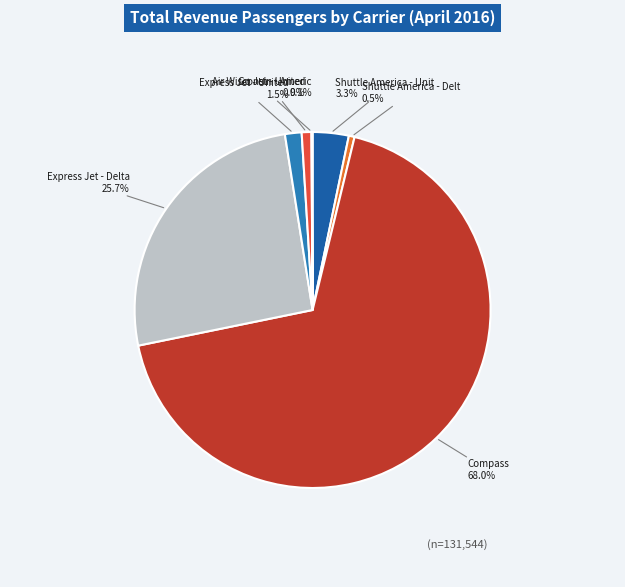

Does any single category account for the majority?

Yes